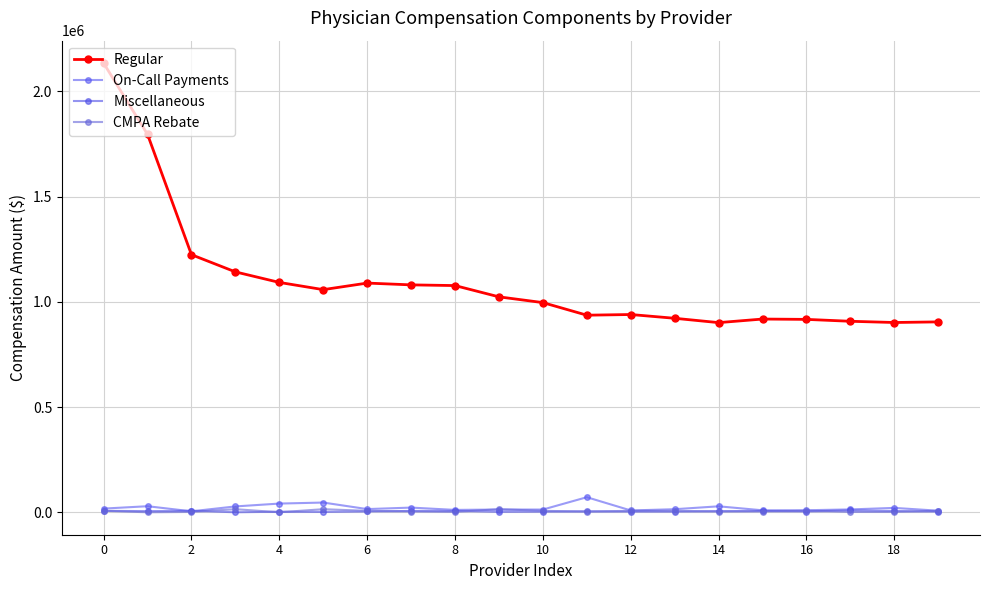

Reading right to left, list all the values displayed in this chart.

Regular: 904941.4	901989.0	907805.8	916804.7	918407.6	901426.6	922035.2	939919.5	936730.3	996570.4	1023907.7	1077500.6	1080840.1	1089364.1	1058206.1	1092476.4	1142551.2	1224275.2	1796055.9	2134872.1
On-Call Payments: 7396.9	20739.6	13480.1	9647.2	9302.1	28283.1	14498.9	8580.5	71578.3	12874.0	12886.1	11233.5	22206.4	15079.8	46177.0	41308.0	27771.6	4524.0	28732.7	17423.3
Miscellaneous: 3108.4	6035.9	8876.4	3581.8	6381.0	5317.0	2937.2	3117.4	4102.8	2782.7	2140.5	6304.7	6353.0	3778.5	1596.5	2605.4	0.0	6988.2	5345.3	6800.4
CMPA Rebate: 6794.4	1598.4	1598.4	6794.4	3470.4	3470.4	6794.4	6794.4	3470.4	6794.4	14582.4	1598.4	3470.4	6794.4	14582.4	0.0	14582.4	1598.4	0.0	6794.4